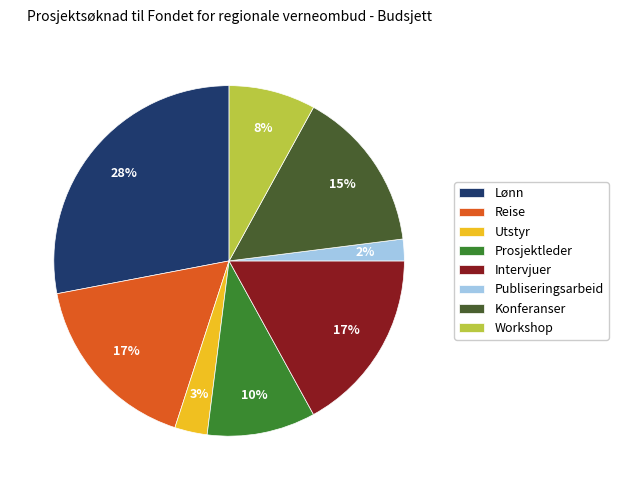

What is the ratio of the value at Prosjektleder to the value at Reise?

0.6